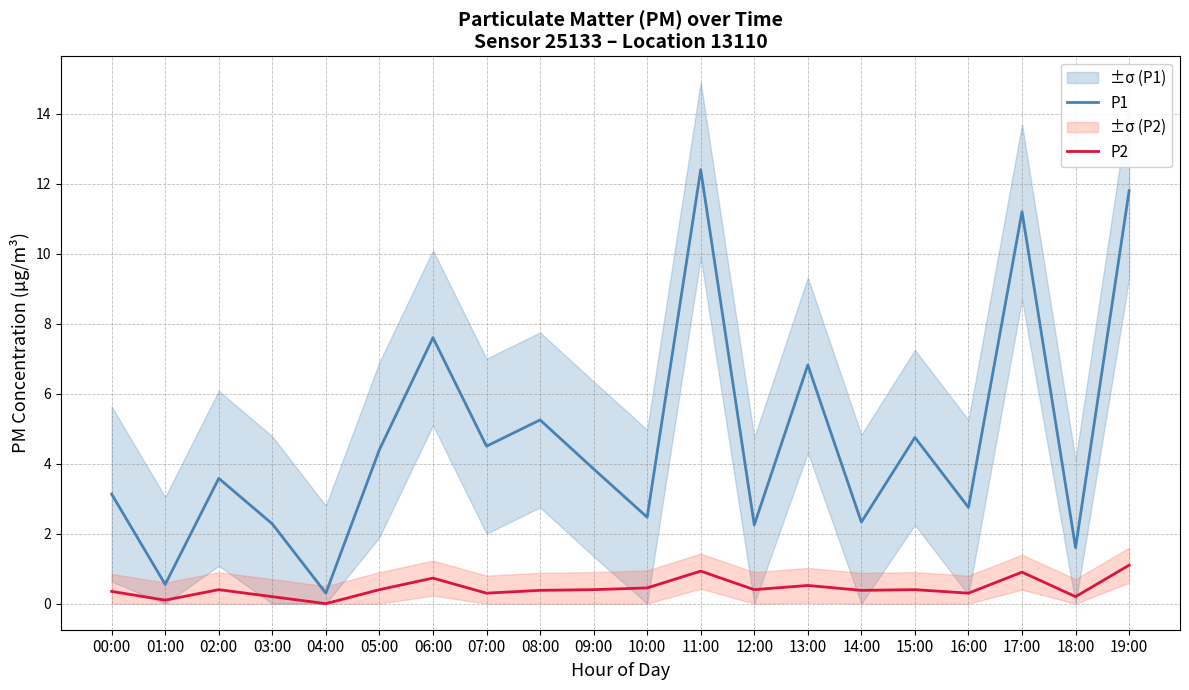

In P1, how many points are lower than both neighbors (excluding endpoints)?

8